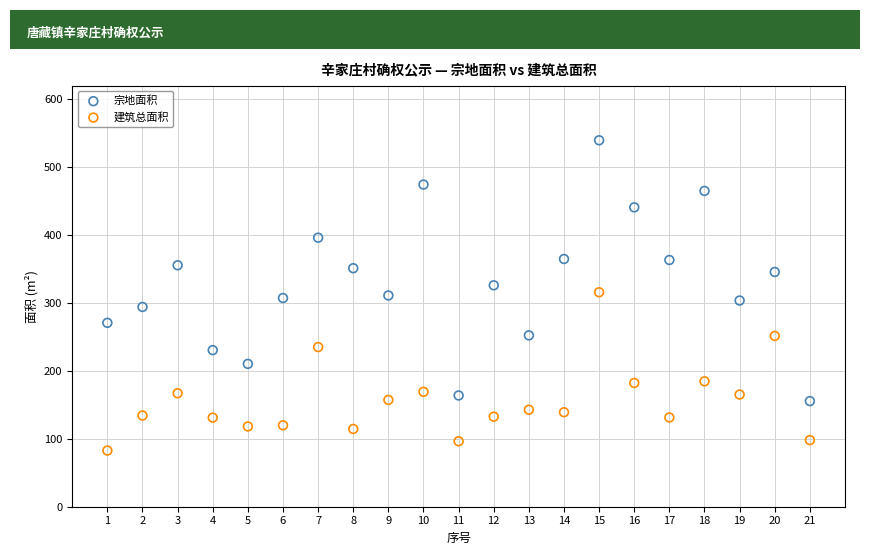

Which series reaches the minimum Y coordinate?

建筑总面积